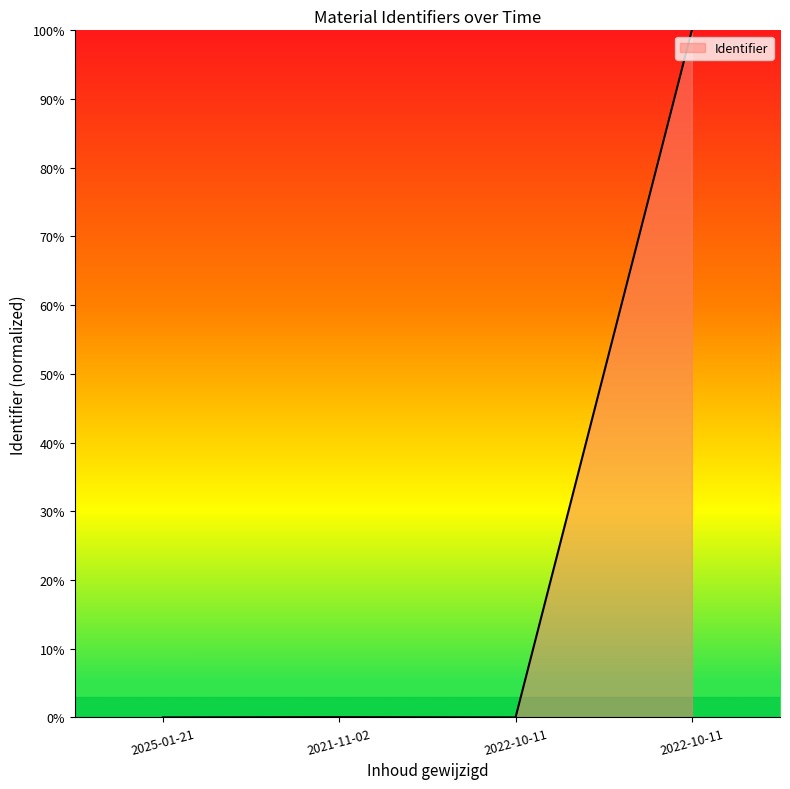

Which label corresponds to the smallest value in the chart?

2025-01-21